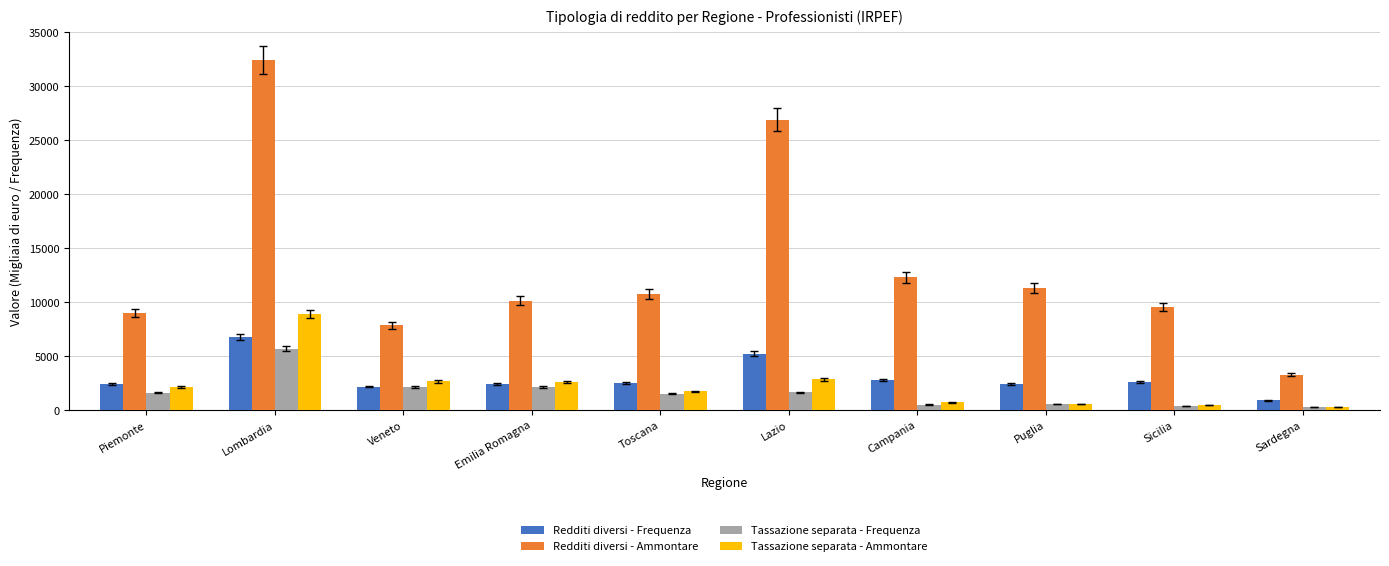

What position from the left is Sardegna?

10